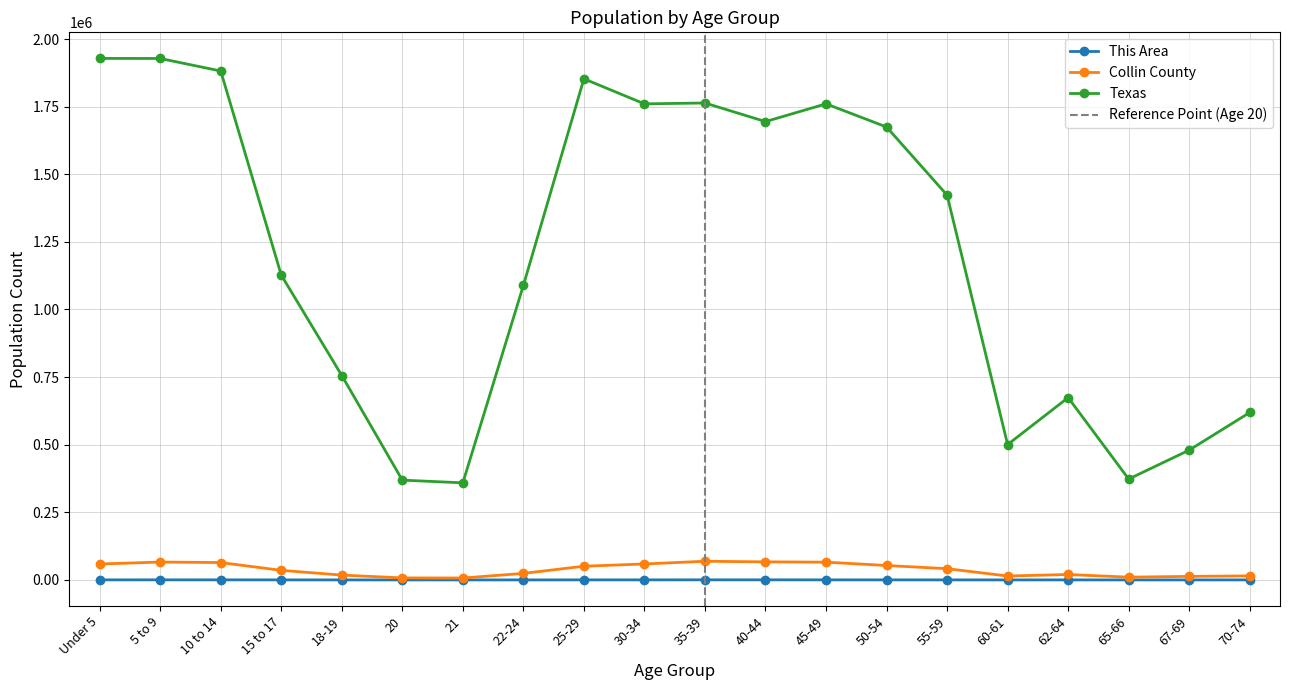

Is it true that This Area equals 301 at 10 to 14?

True